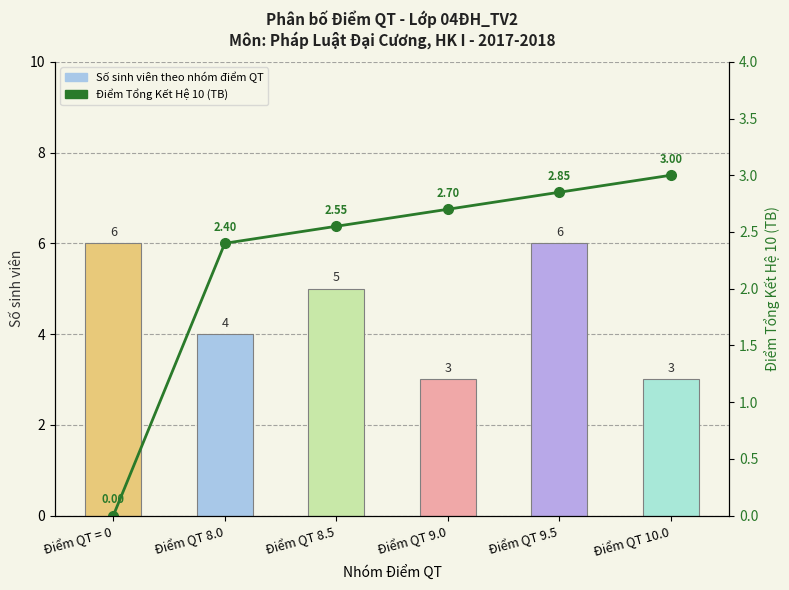

What is the value of the Số sinh viên bar at the 5th from the left?

6.0